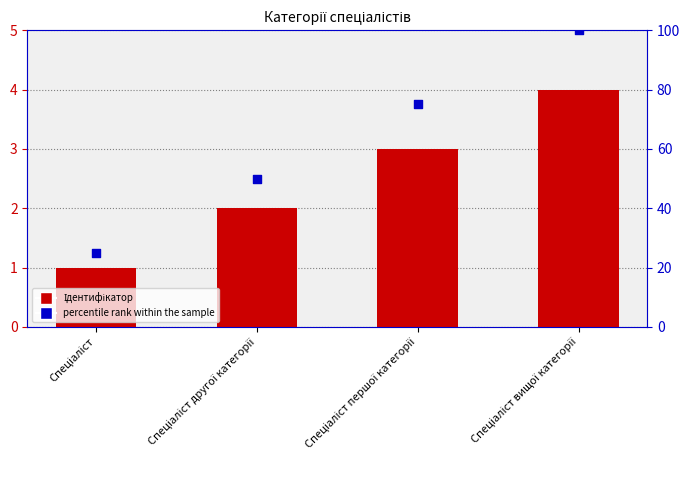

What are all the series names shown in the legend?

Ідентифікатор, percentile rank within the sample